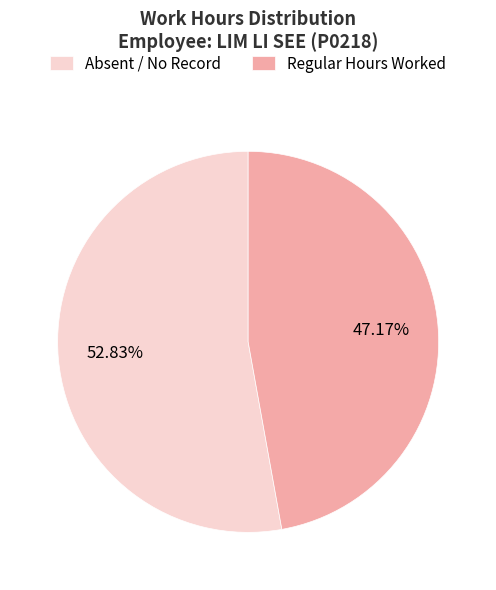

What is the smallest slice in the pie chart?

Regular Hours Worked